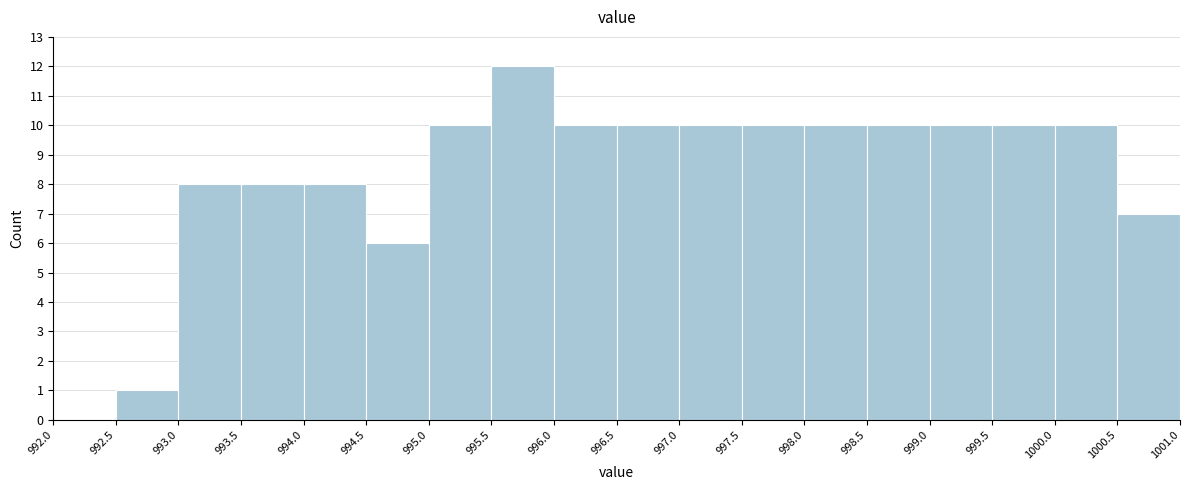

What is the height of the bar covering 995.0 to 995.5 on the x-axis? The values are not printed on the chart, so give them approximately, as read against the axis.

10